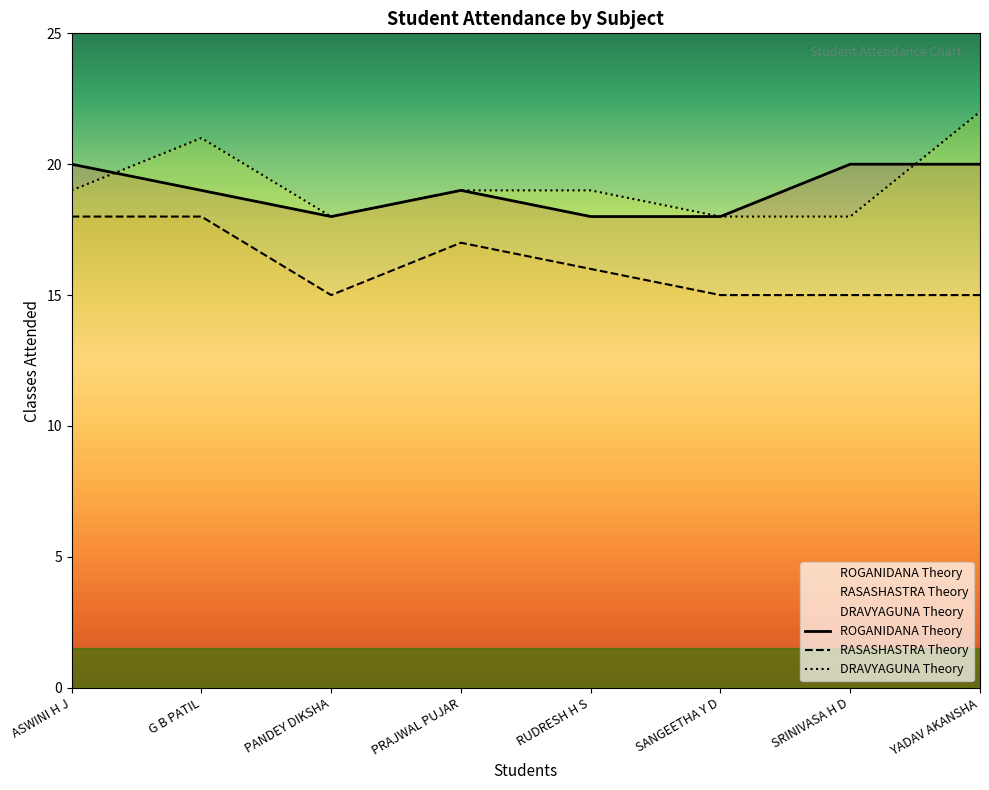

Which series has the largest total across all categories?

DRAVYAGUNA Theory